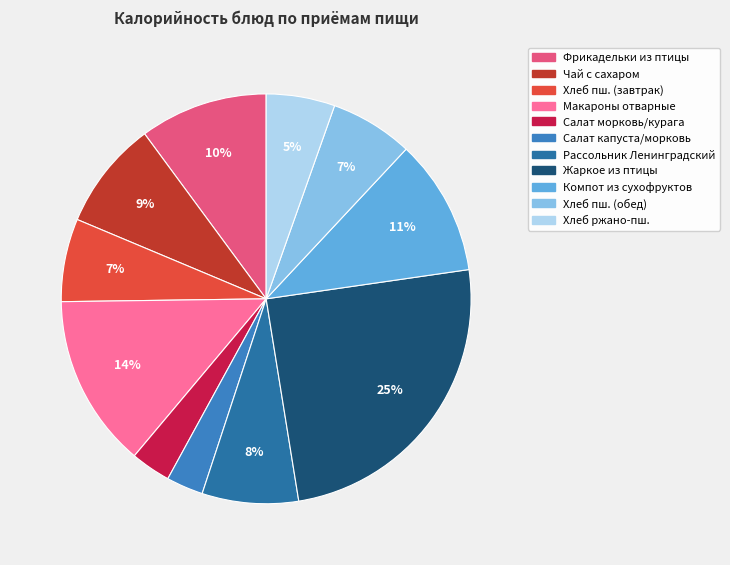

How many segments does this pie chart have?

11